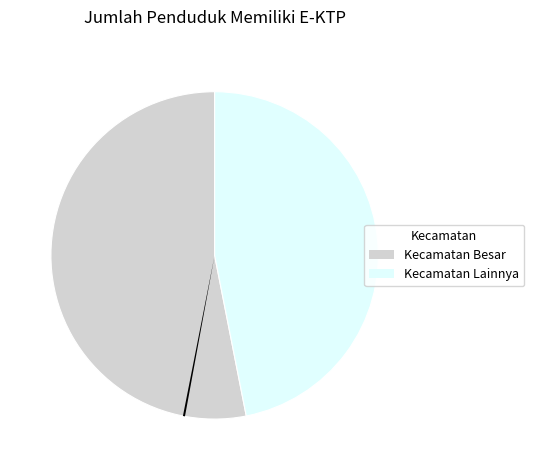

The Beduai slice represents 3% of the pie. True or false?

True